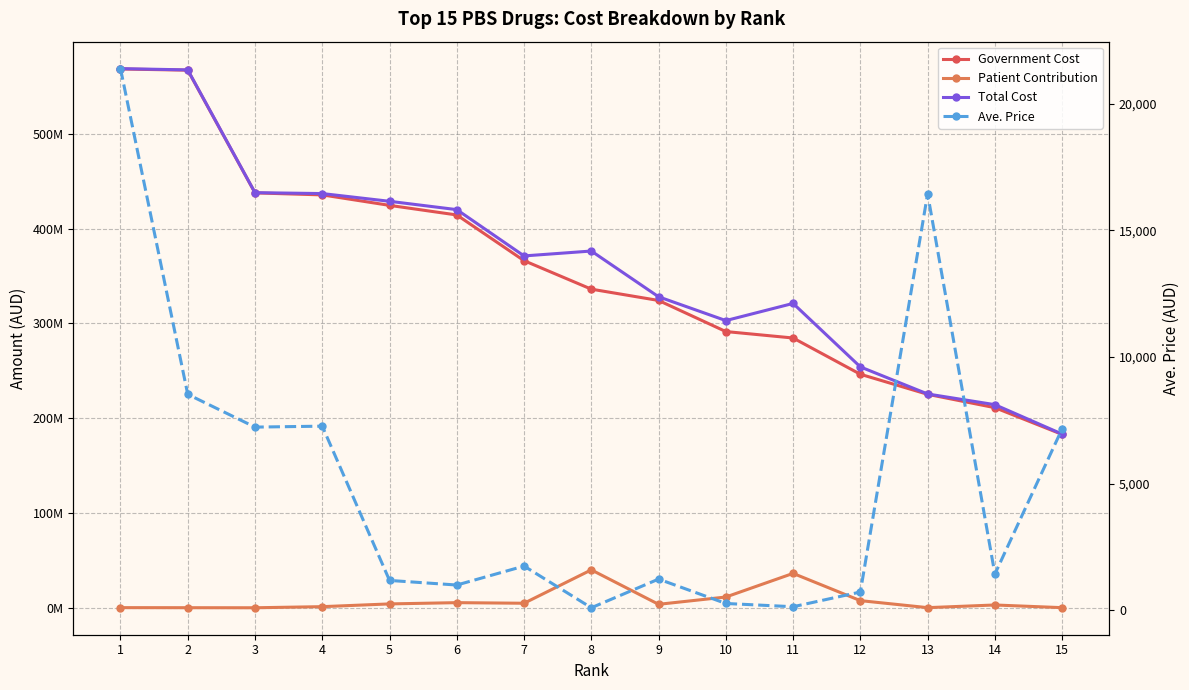

Does the chart have visible grid lines?

Yes